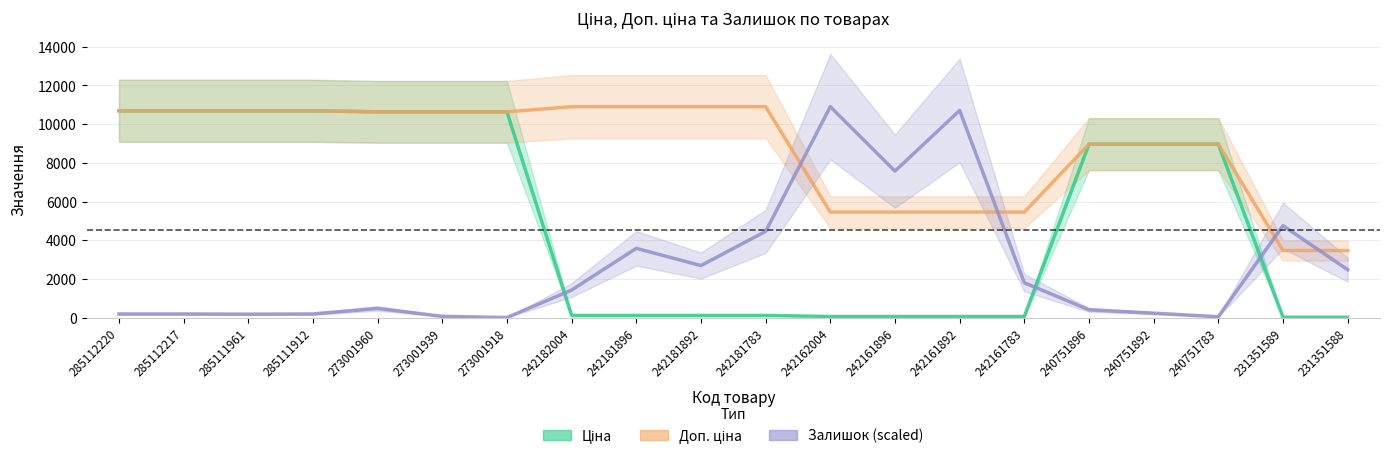

How many values in the Доп. ціна series exceed 10638?

11